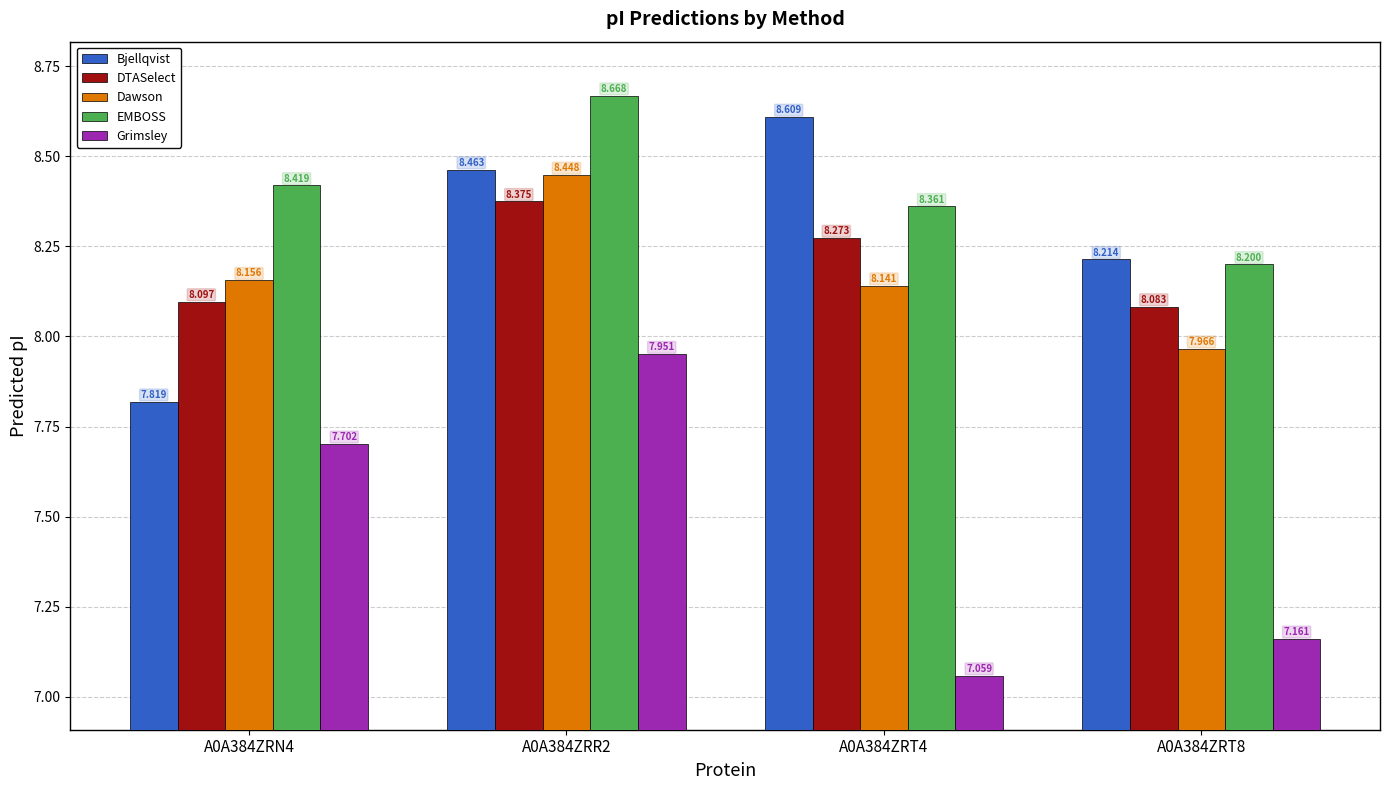

Is the value of EMBOSS at A0A384ZRT8 greater than the value of DTASelect at A0A384ZRR2?

No